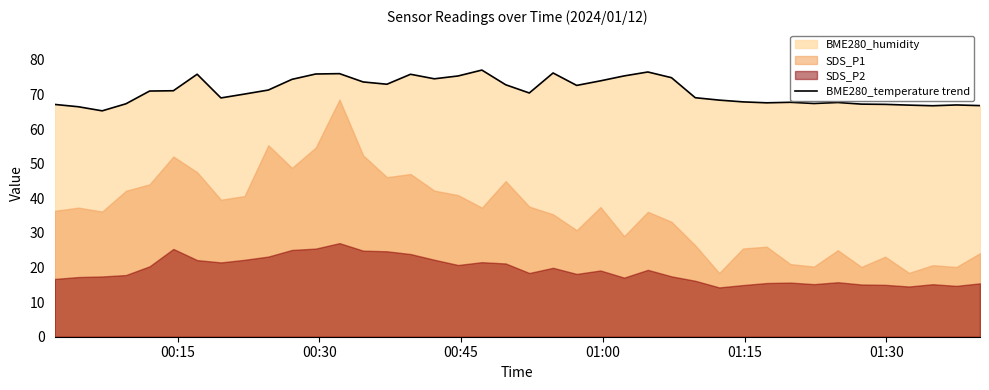

What is the highest value of the BME280_temperature trend series?

77.1